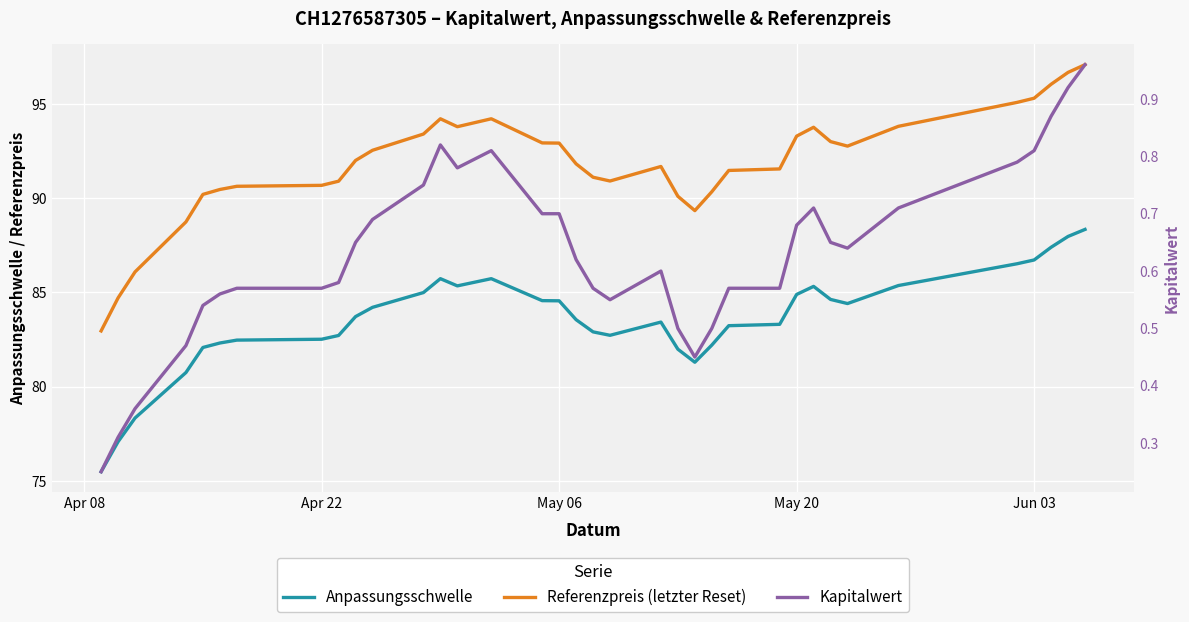

What is the minimum value shown in the chart?

0.2